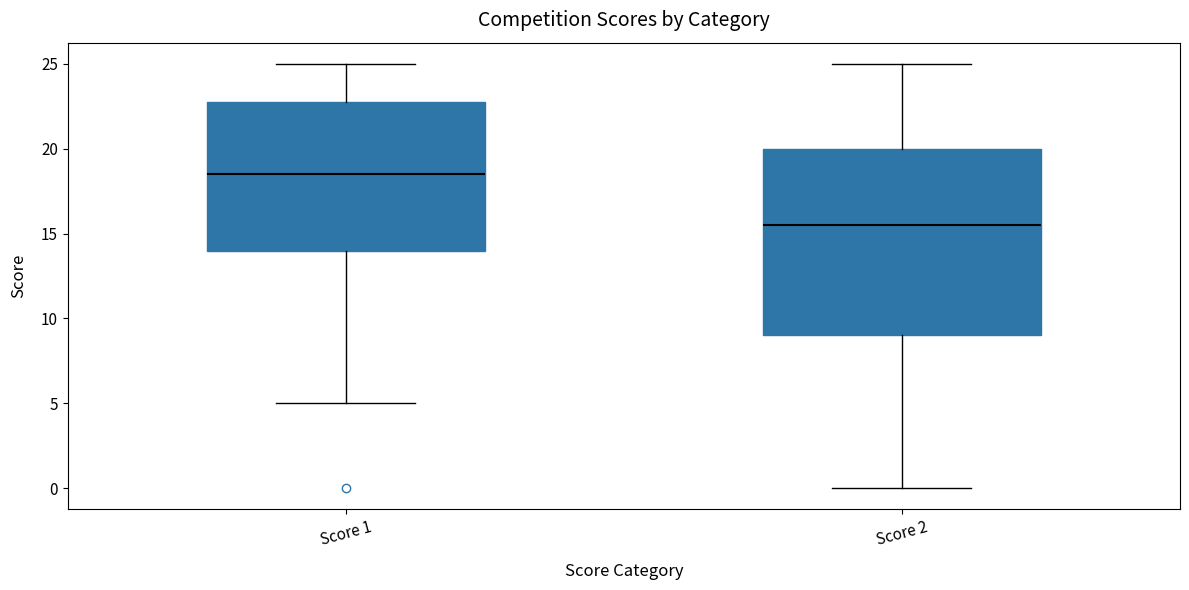

Reading left to right, read every box against the y-axis: the position of its median line, the range the box covers, and the ends of its whiskers. The values are not printed on the chart, so give them approximately, as read against the axis.

Score 1: median 18.5, box 14.0 to 23.0, whiskers 5.0 to 25.0
Score 2: median 15.5, box 9.0 to 20.0, whiskers 0.0 to 25.0